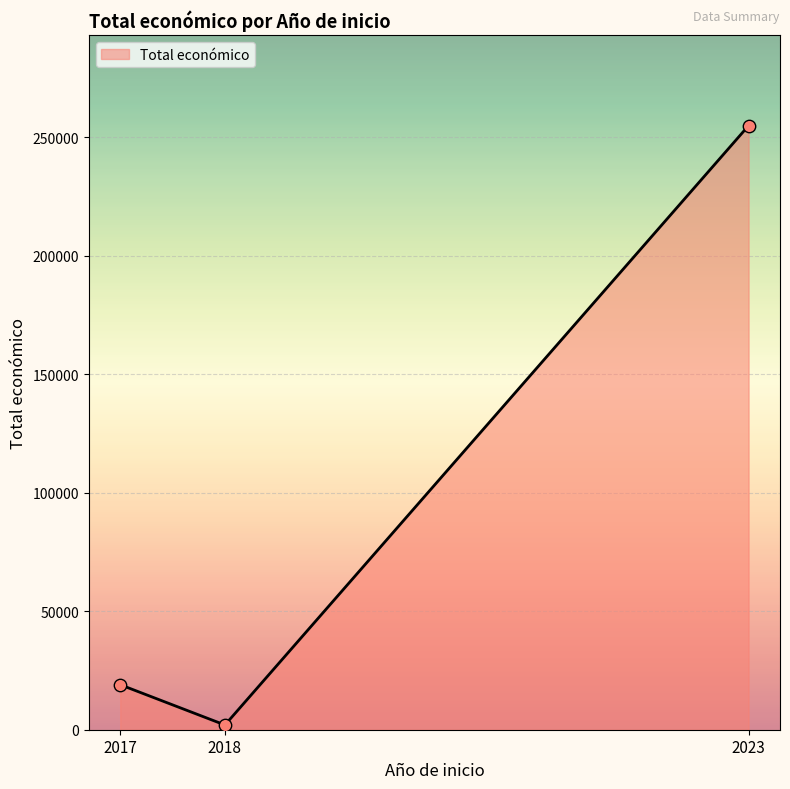

What is the change in value from 2017 to 2018?

-17000